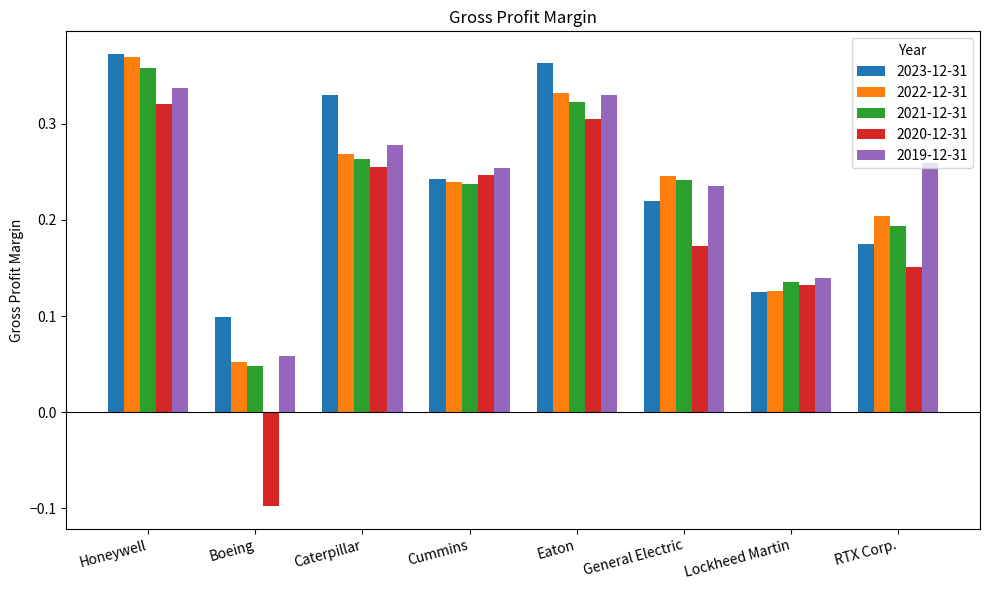

Is the value of 2022-12-31 at Lockheed Martin greater than the value of 2021-12-31 at Cummins?

No